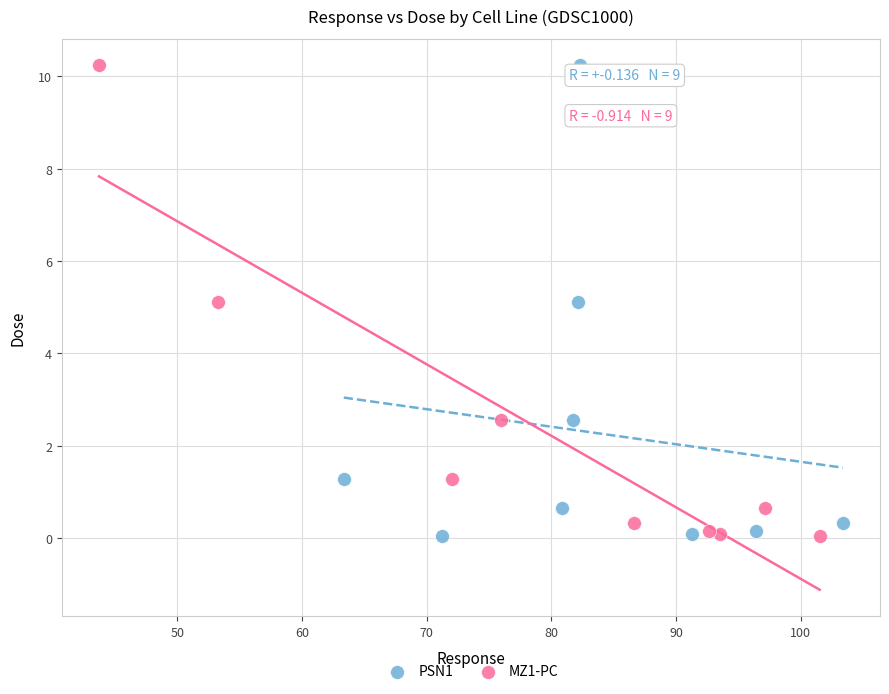

What are all the series names shown in the legend?

PSN1, MZ1-PC